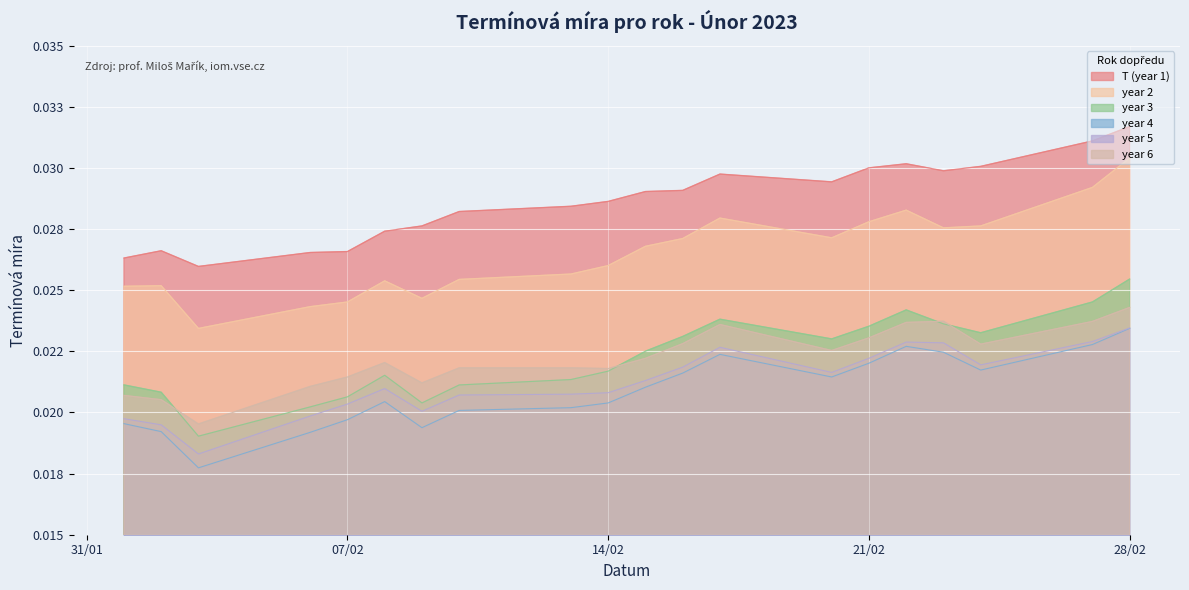

How many lines are shown in the chart?

6